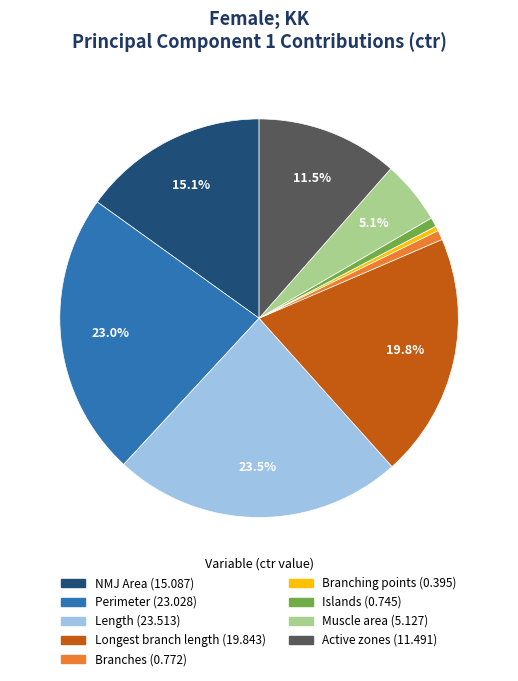

To the nearest percent, what is the average slice percentage?

11%